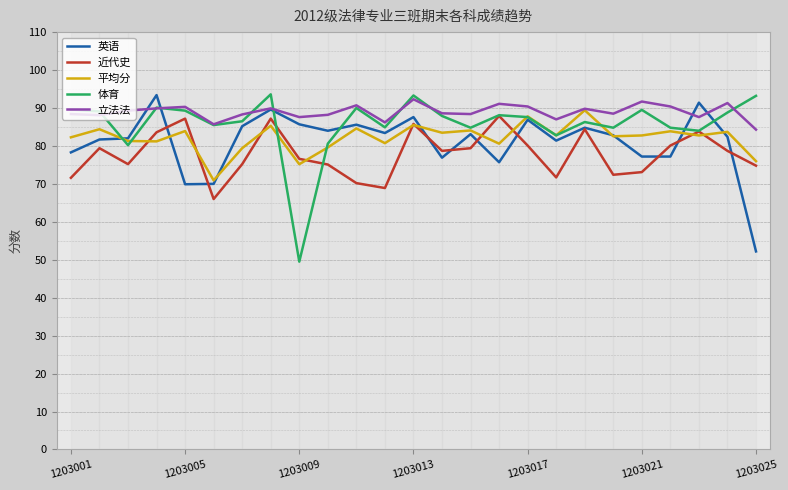

What is the lowest value of the 近代史 series?

66.0